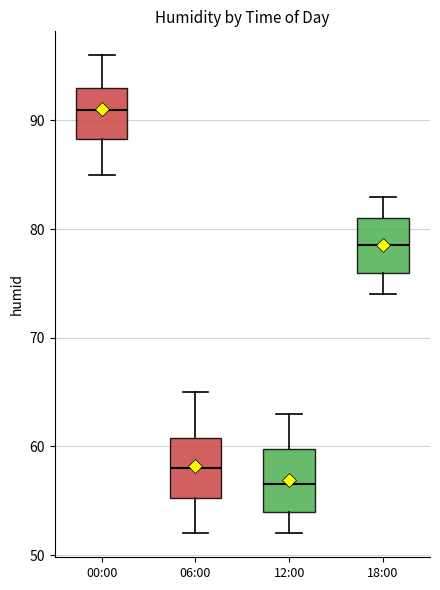

Reading left to right, read every box against the y-axis: the position of its median line, the range the box covers, and the ends of its whiskers. The values are not printed on the chart, so give them approximately, as read against the axis.

00:00: median 91, box 88 to 93, whiskers 85 to 96
06:00: median 58, box 55 to 61, whiskers 52 to 65
12:00: median 57, box 54 to 60, whiskers 52 to 63
18:00: median 79, box 76 to 81, whiskers 74 to 83